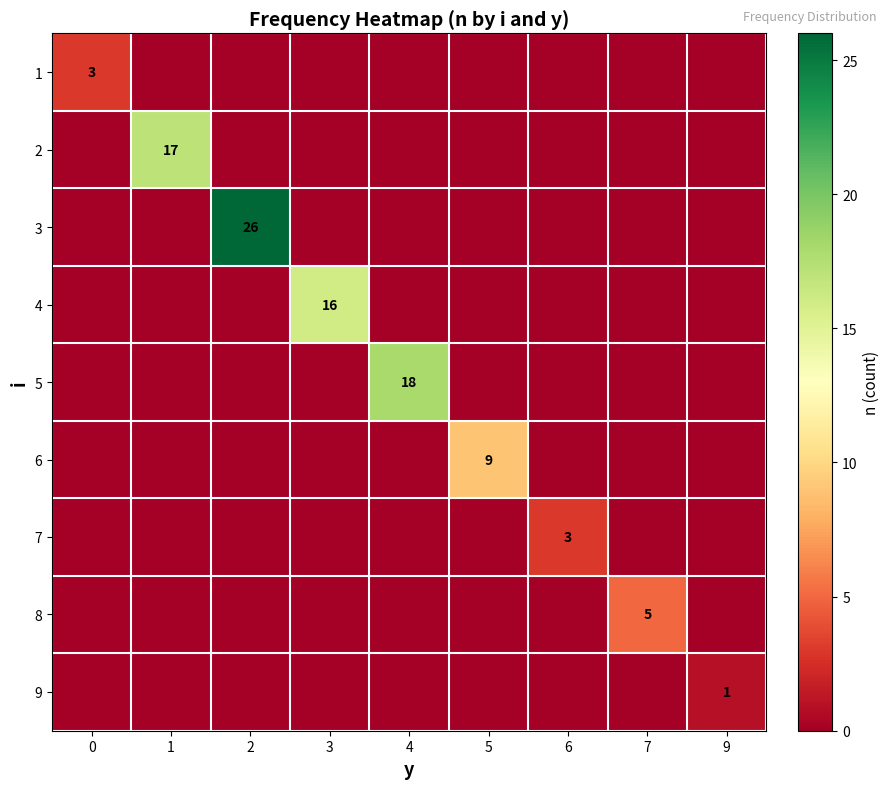

The value of 2 at 1 is 17. True or false?

True